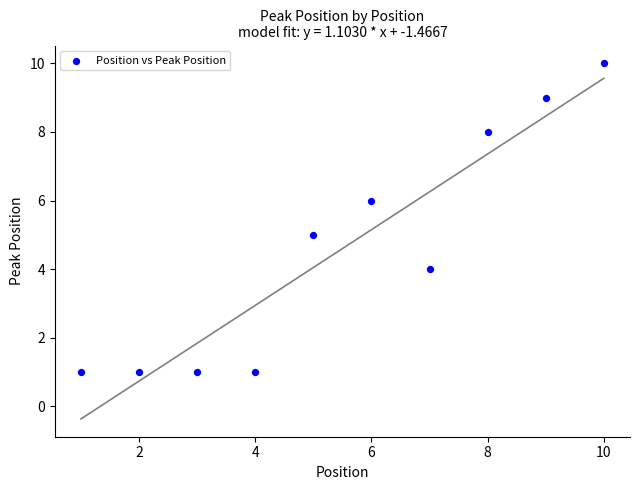

What is the average Y value?

5